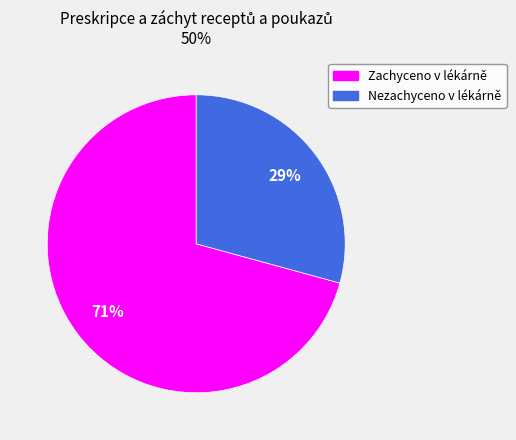

True or false: Zachyceno v lékárně accounts for 85% of the total.

False